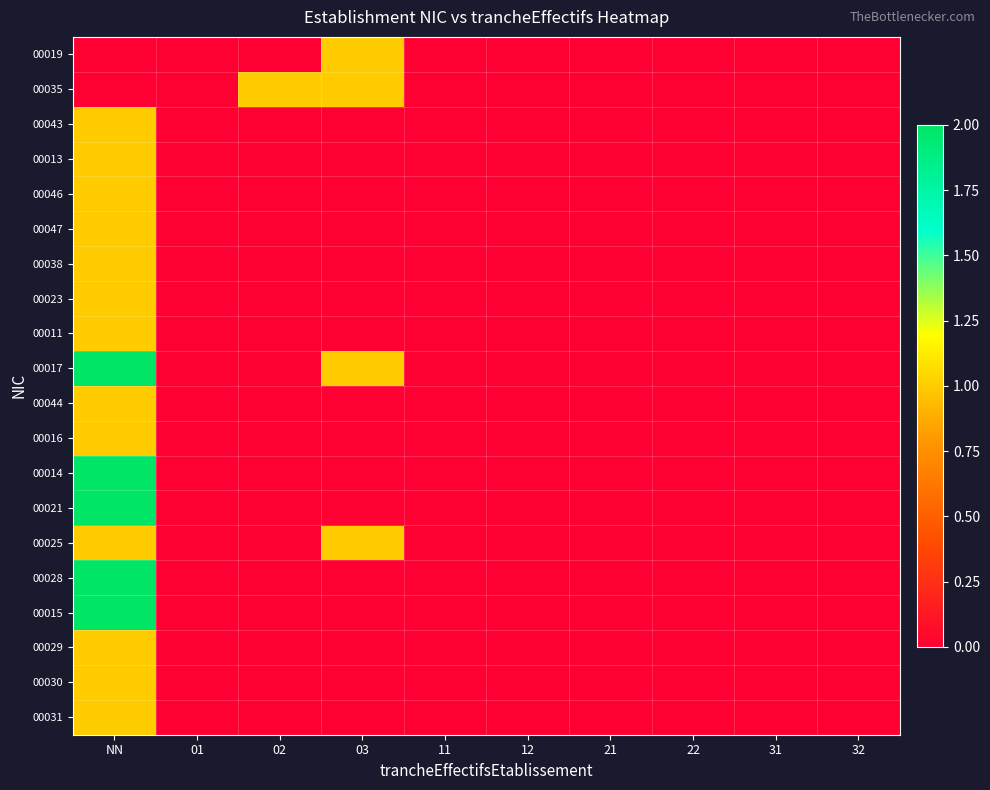

At which category is the sum across all series the highest?

NN